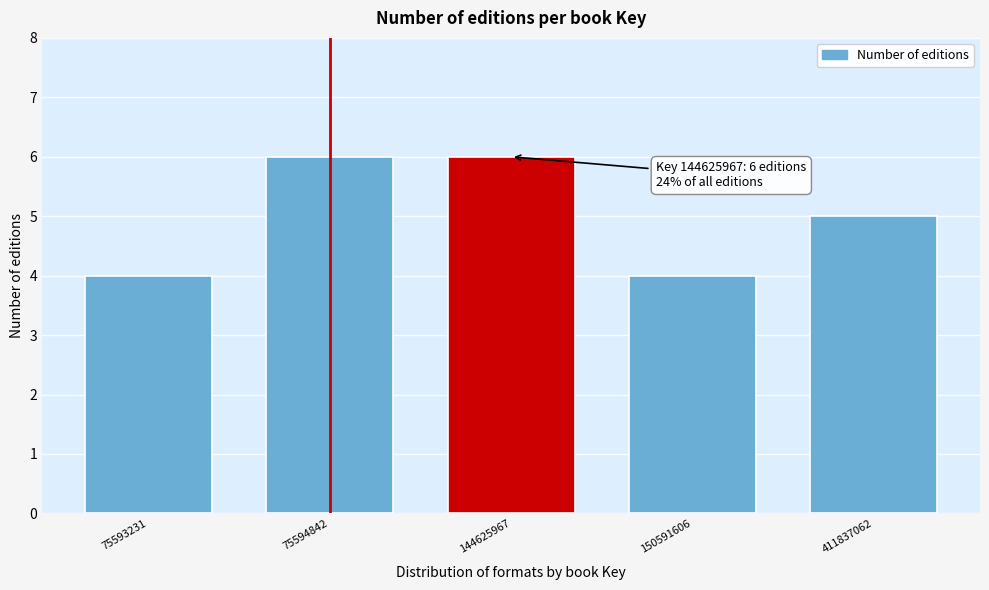

Reading left to right, transcribe all the data shown in this chart.

75593231=4	75594842=6	144625967=6	150591606=4	411837062=5